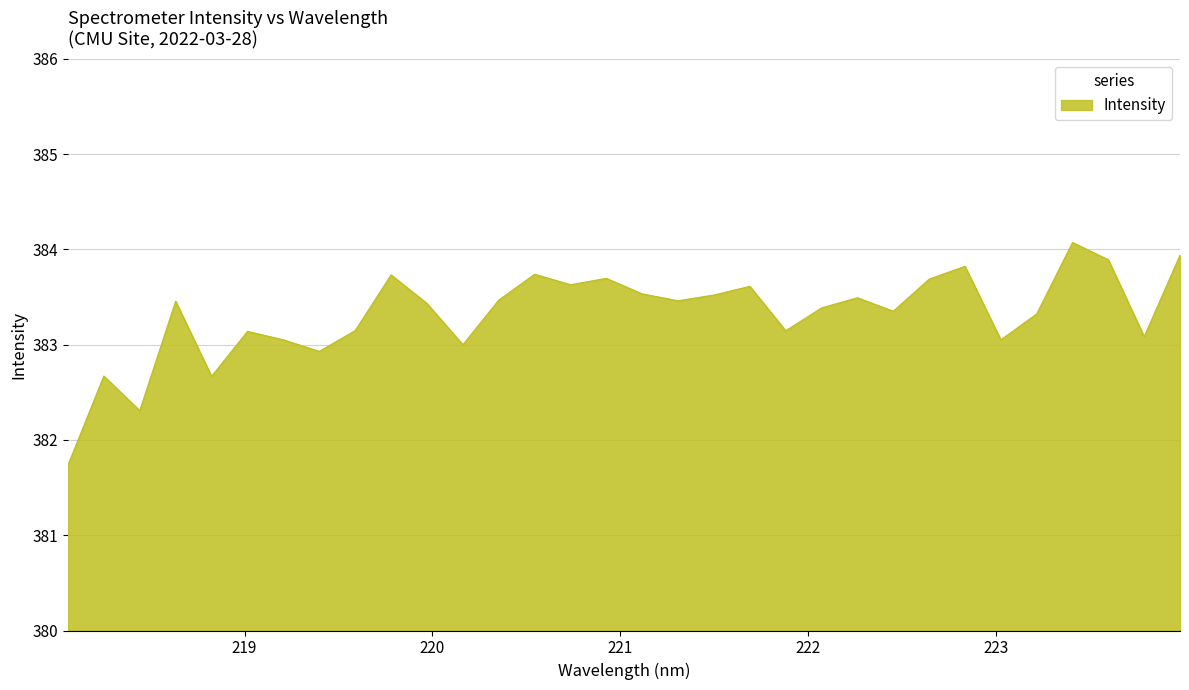

What is the minimum value shown in the chart?

381.7